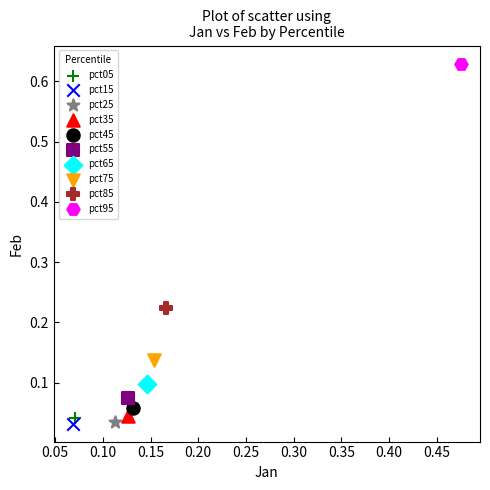

Which series reaches the maximum Y coordinate?

pct95